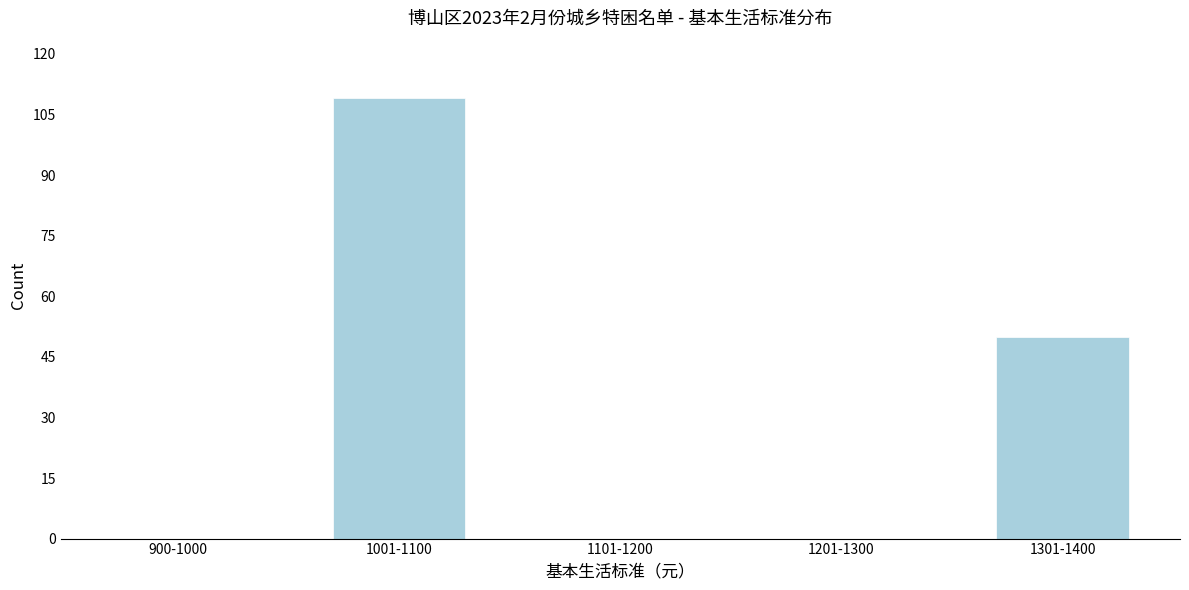

Reading right to left, list all the values displayed in this chart.

1301-1400=50	1201-1300=0	1101-1200=0	1001-1100=109	900-1000=0